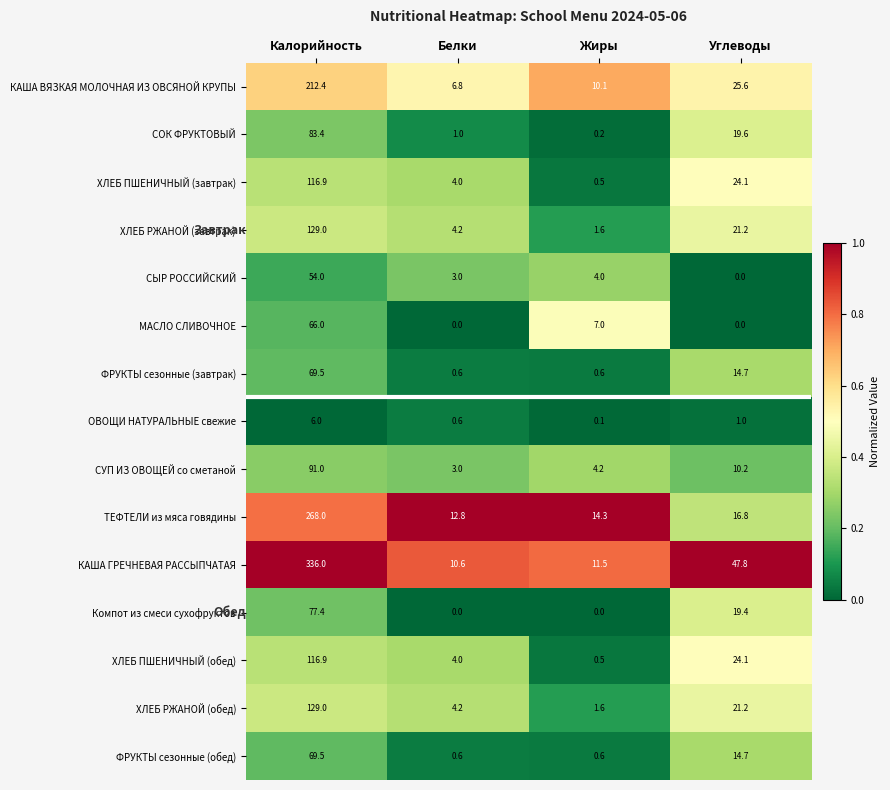

Rank the categories by ХЛЕБ РЖАНОЙ (завтрак) value from highest to lowest.

Калорийность, Углеводы, Белки, Жиры